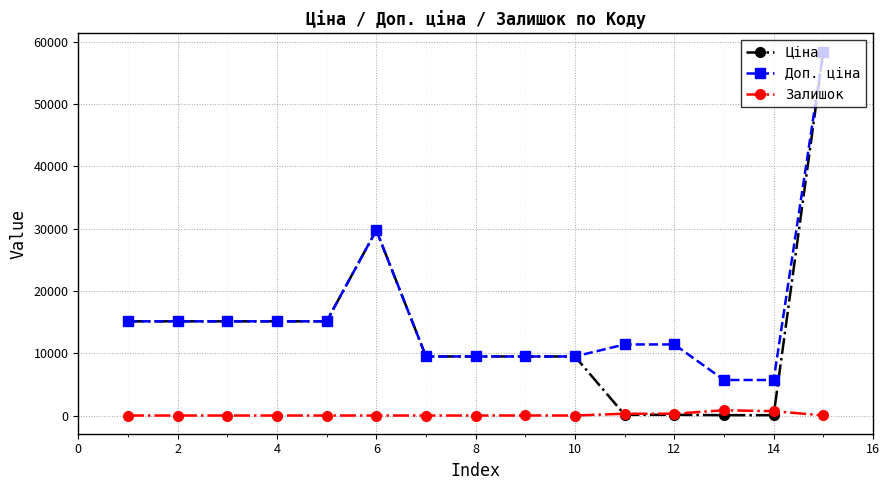

True or false: Доп. ціна and Залишок cross at least once.

False